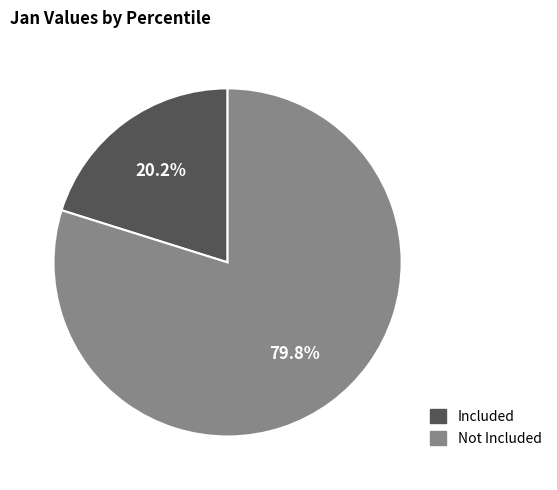

Does any single category account for the majority?

Yes